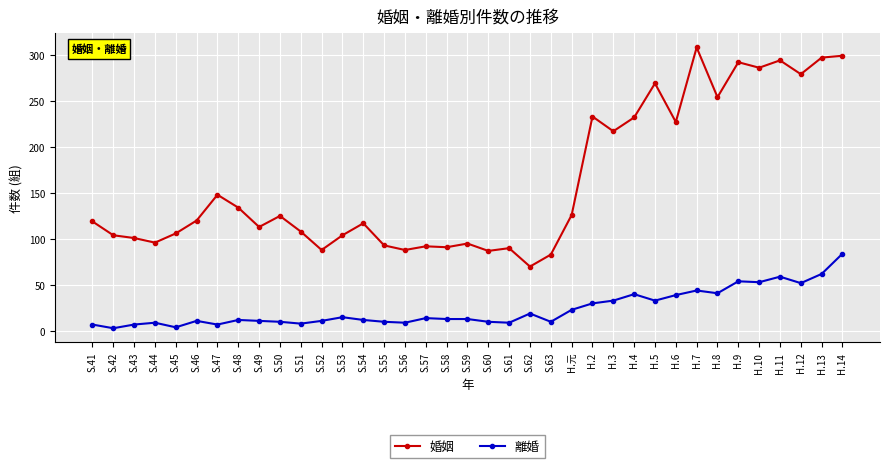

The value of 婚姻 at S.58 is 136. True or false?

False